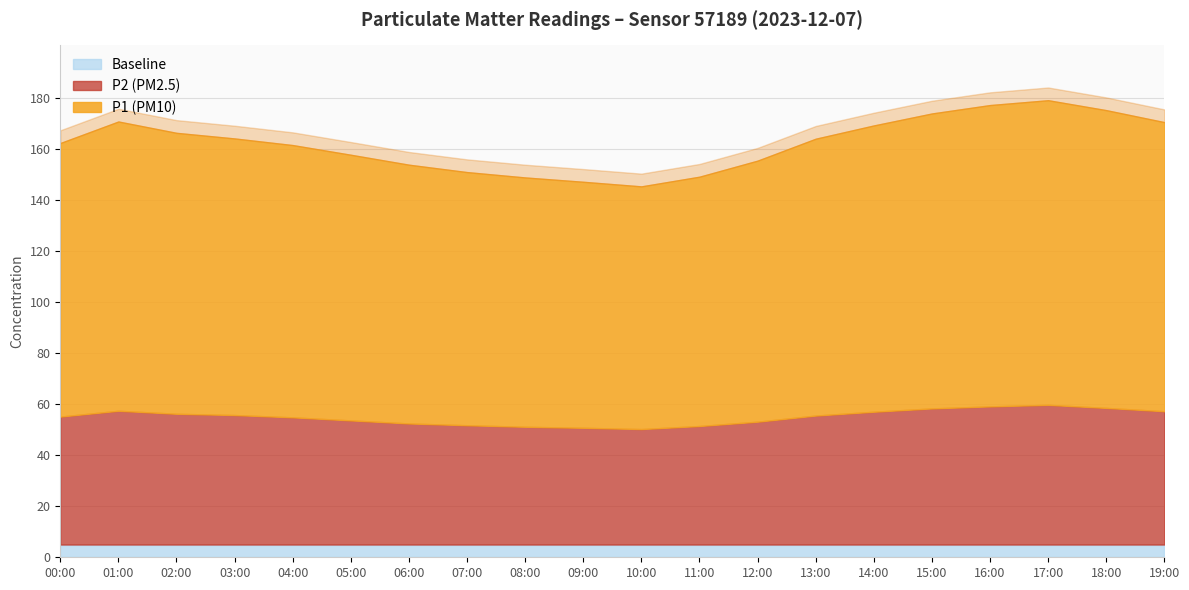

What is the sum of the P1 values at 00:00 and 03:00?

215.8